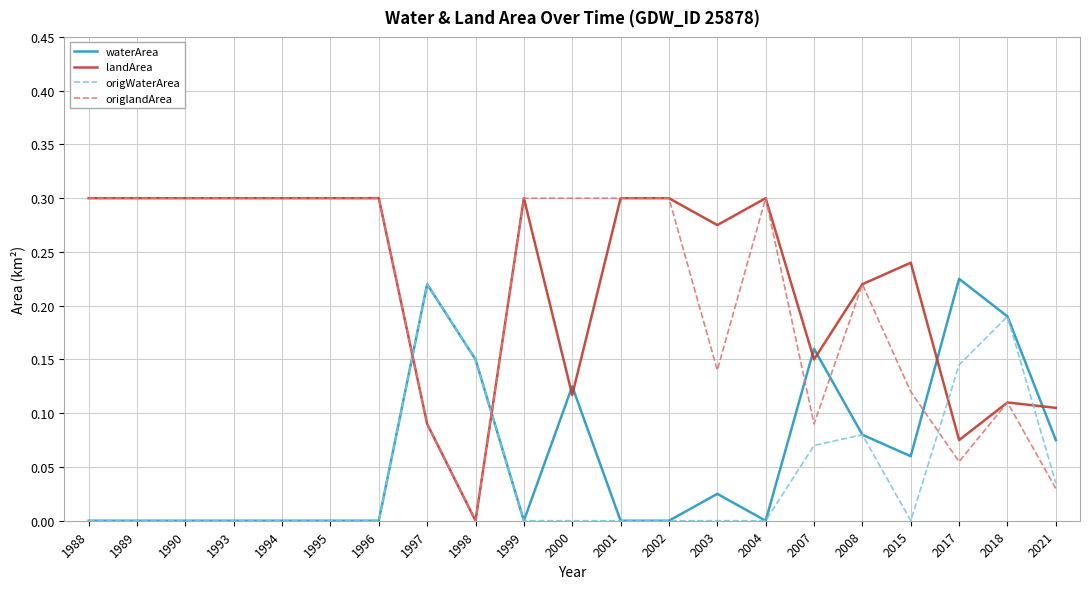

True or false: landArea has more than 1 interior local peaks.

True